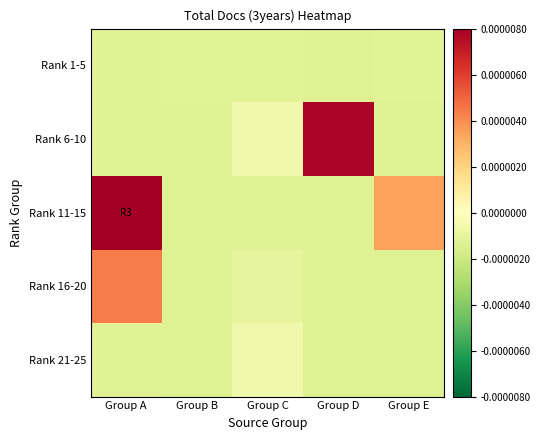

Which series changed the most between Group D and Group E?

Rank 6-10